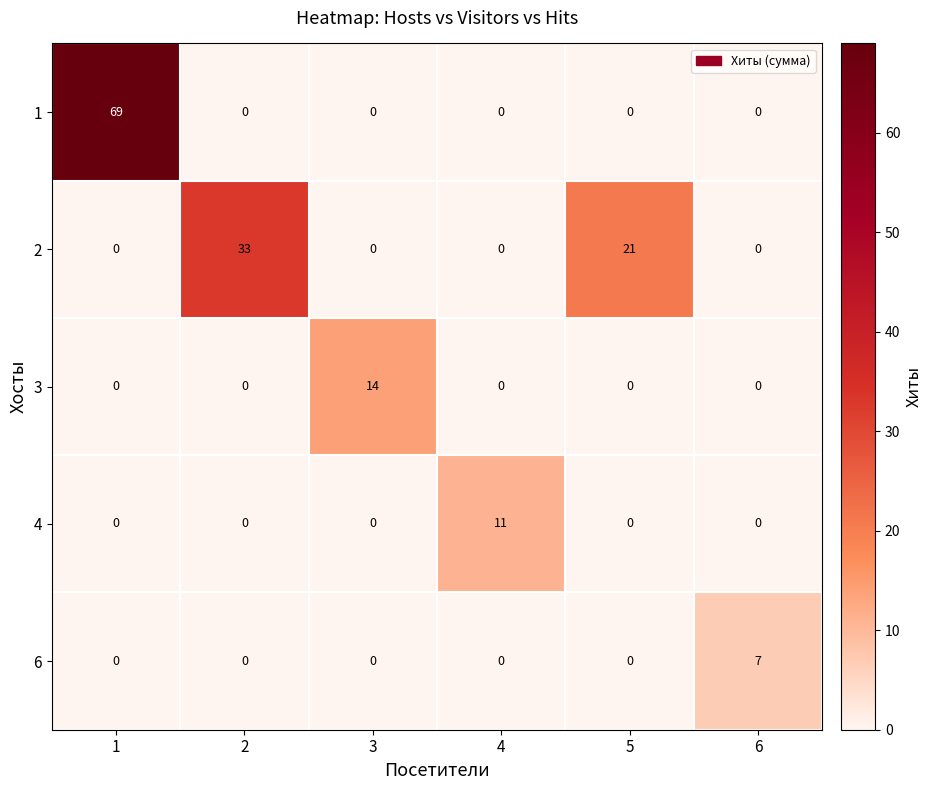

The value of 4 at 3 is 0. True or false?

True